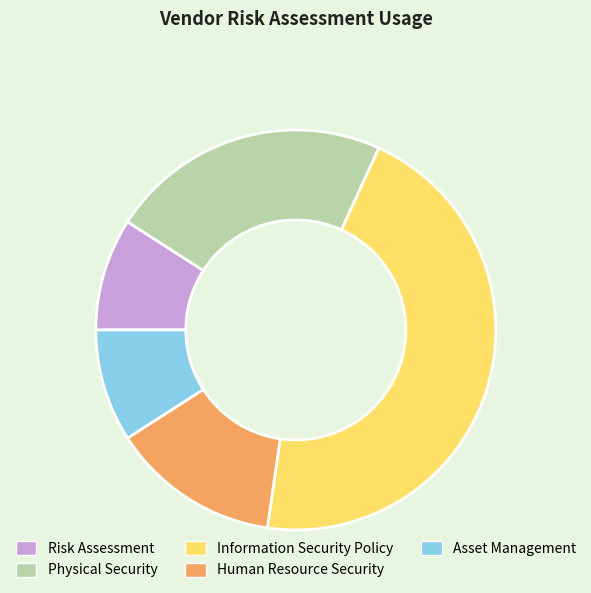

True or false: Asset Management accounts for 2% of the total.

False